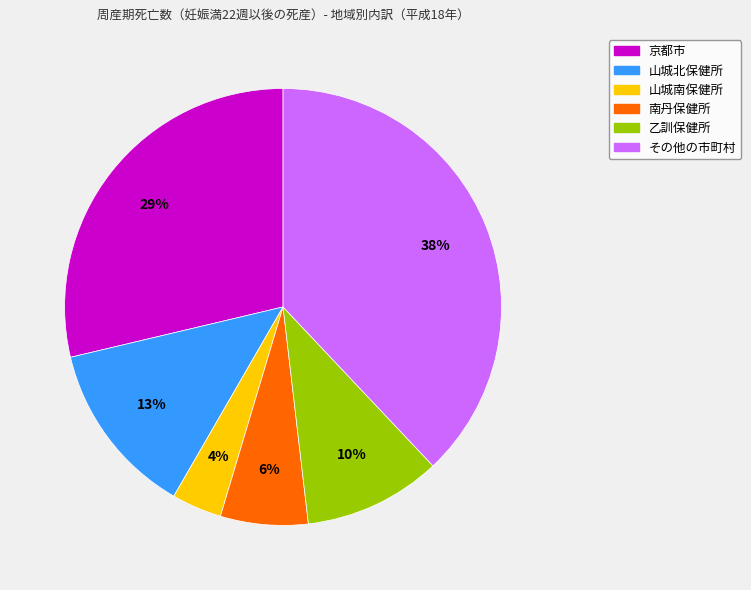

Rank the categories by value from highest to lowest.

その他の市町村, 京都市, 山城北保健所, 乙訓保健所, 南丹保健所, 山城南保健所